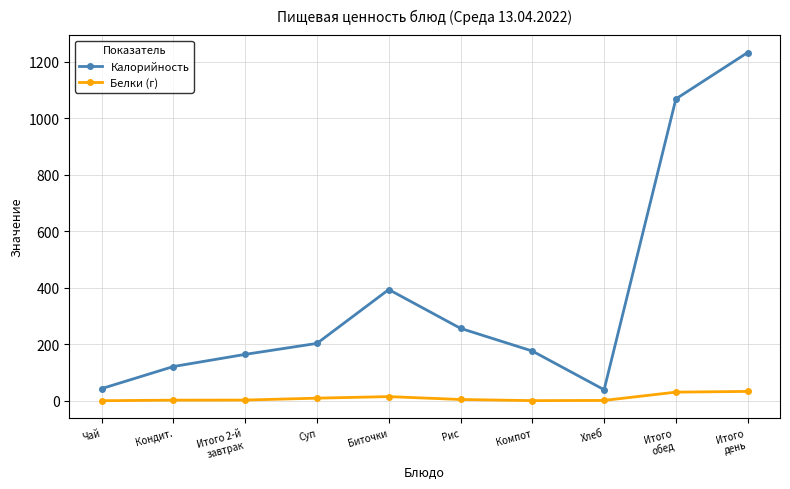

True or false: Калорийность and Белки (г) intersect in this chart.

False